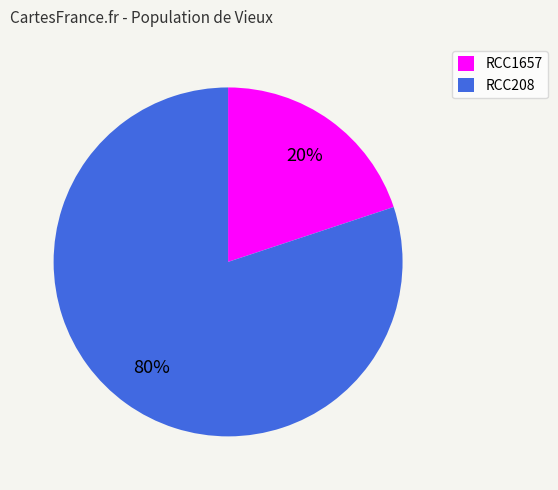

What is the majority slice?

RCC208